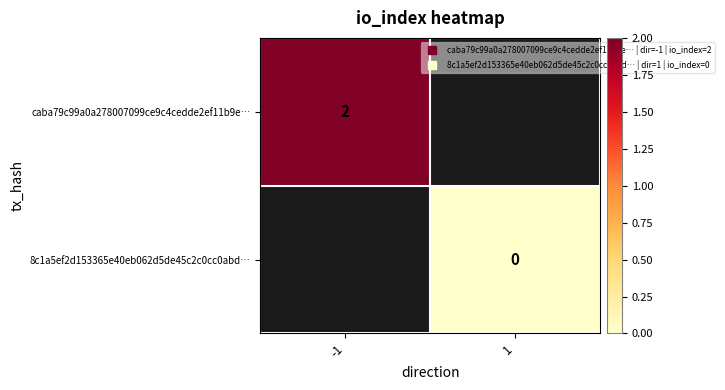

What is the maximum value for caba79c99a0a278007099ce9c4cedde2ef11b9e…?

2.0